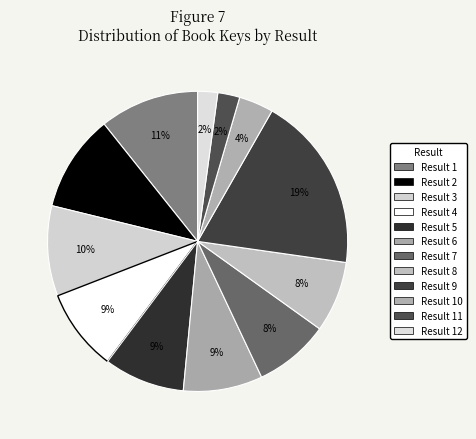

How many segments does this pie chart have?

12